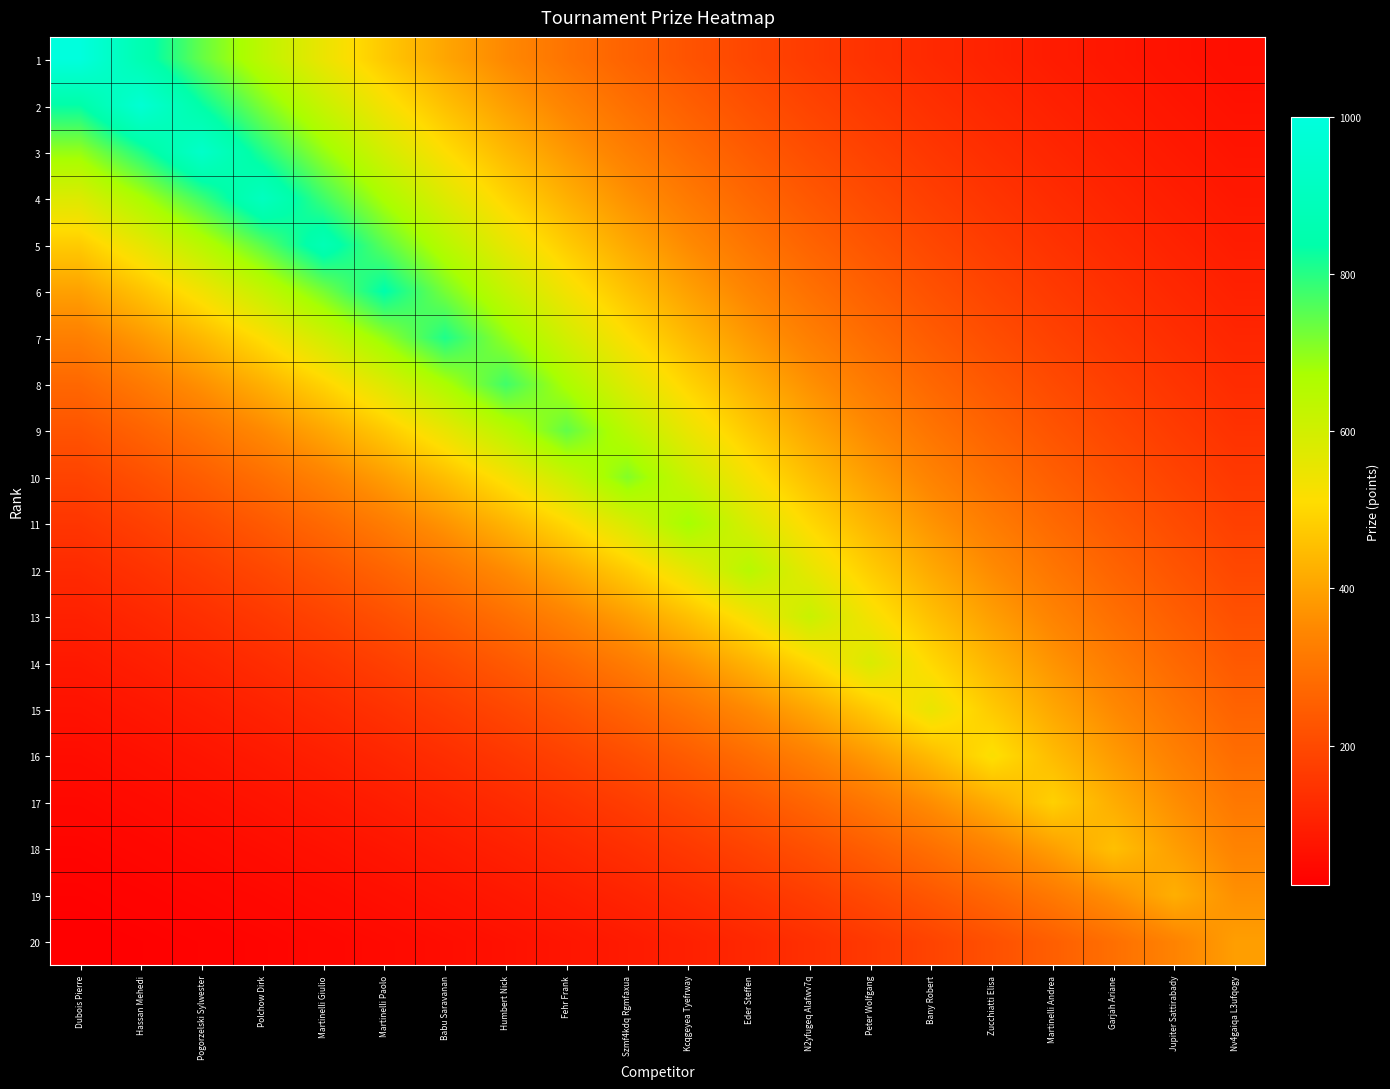

Rank the series at Szmf4kdq Rgmfaxua from lowest to highest value.

20, 19, 18, 17, 16, 1, 15, 2, 14, 3, 4, 13, 5, 6, 12, 7, 8, 11, 9, 10